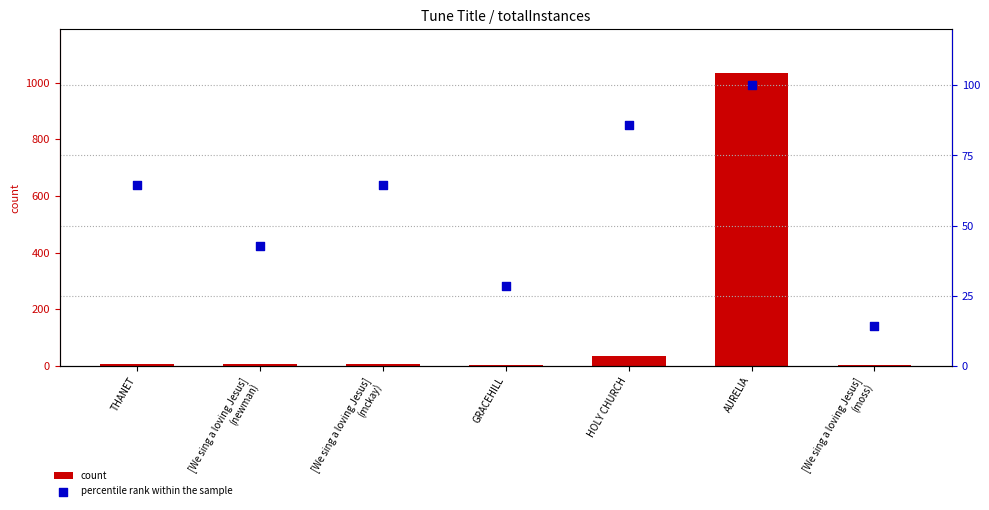

At how many categories does at least one series exceed 231?

1